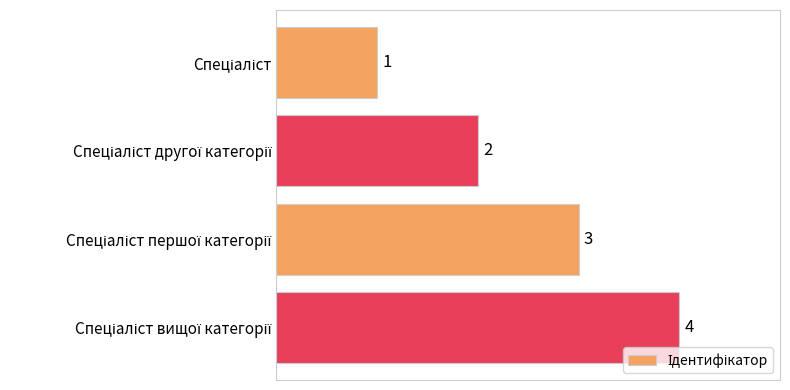

What is the difference between the maximum and minimum values?

3